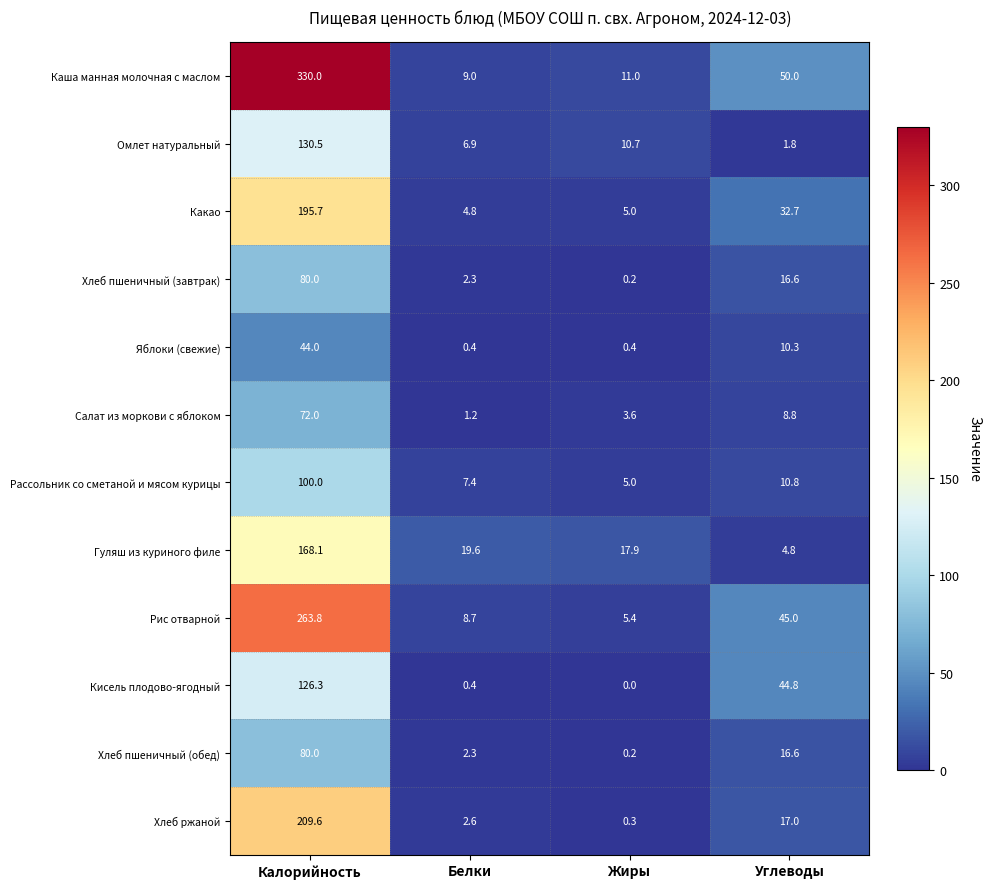

Where is Салат из моркови с яблоком nearest to the value 36?

Углеводы